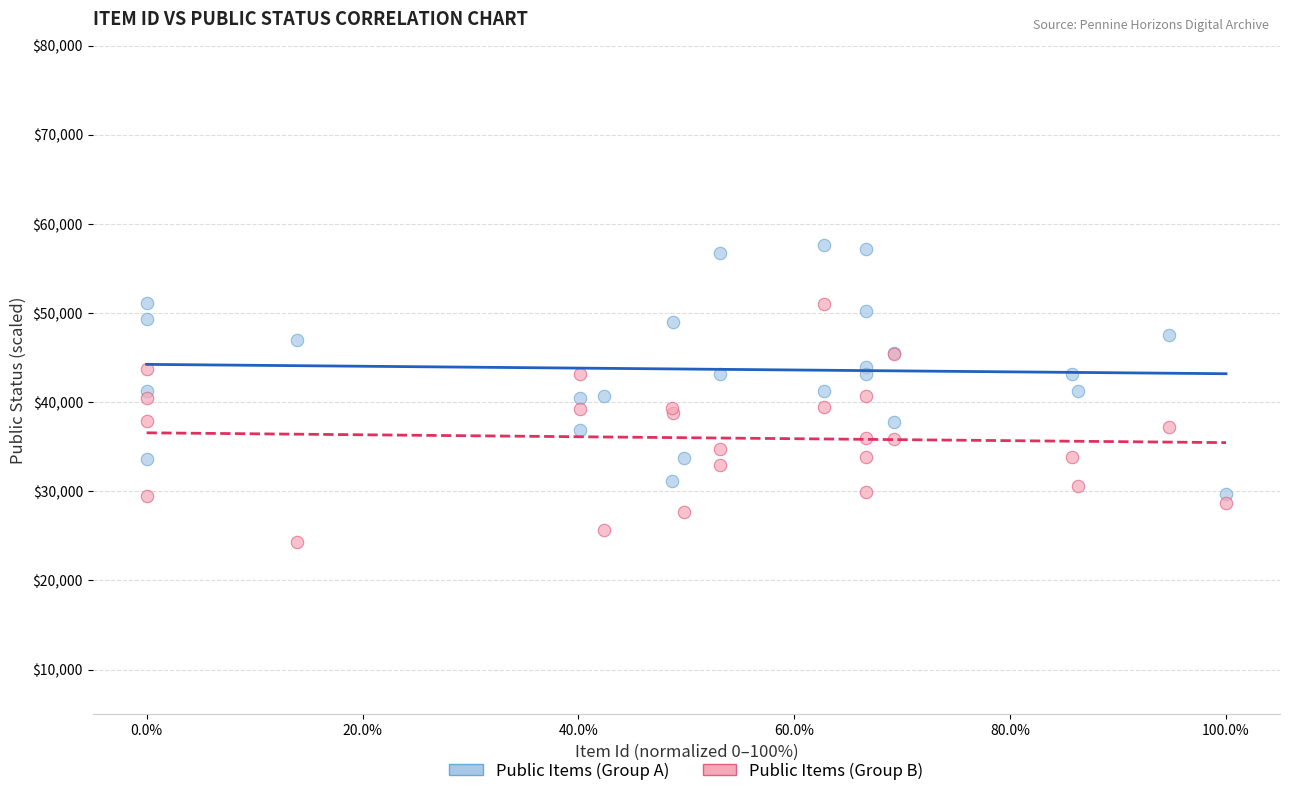

Which series has the widest spread of Y values?

Public Items (Group A)